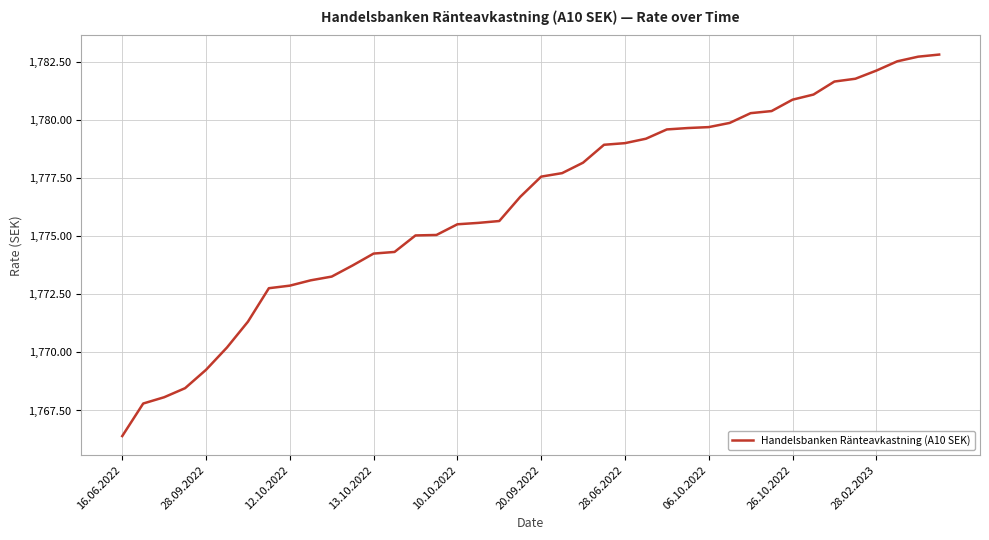

Does the chart display data point markers on the line(s)?

No